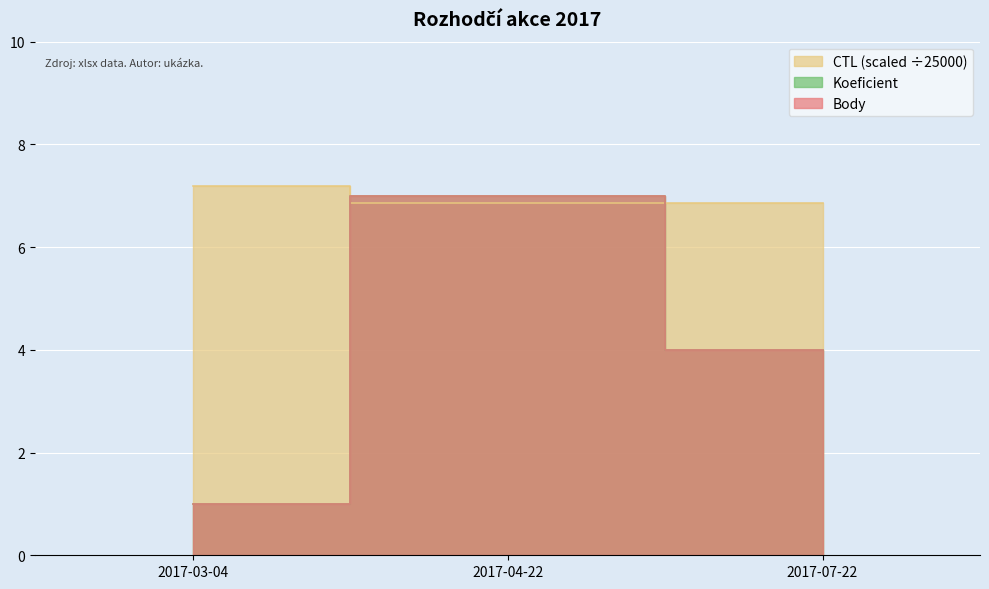

How many lines are shown in the chart?

3